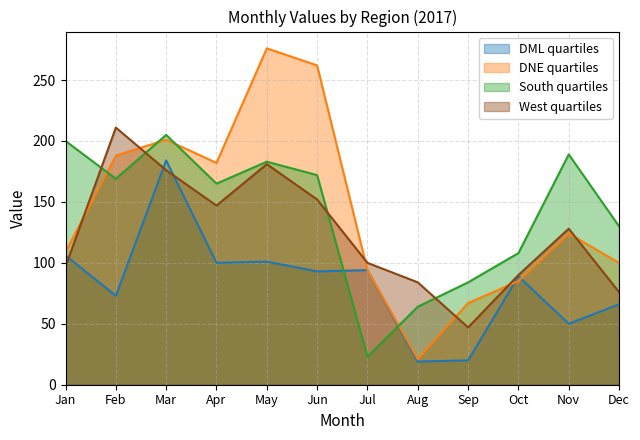

What is the minimum value shown in the chart?

19